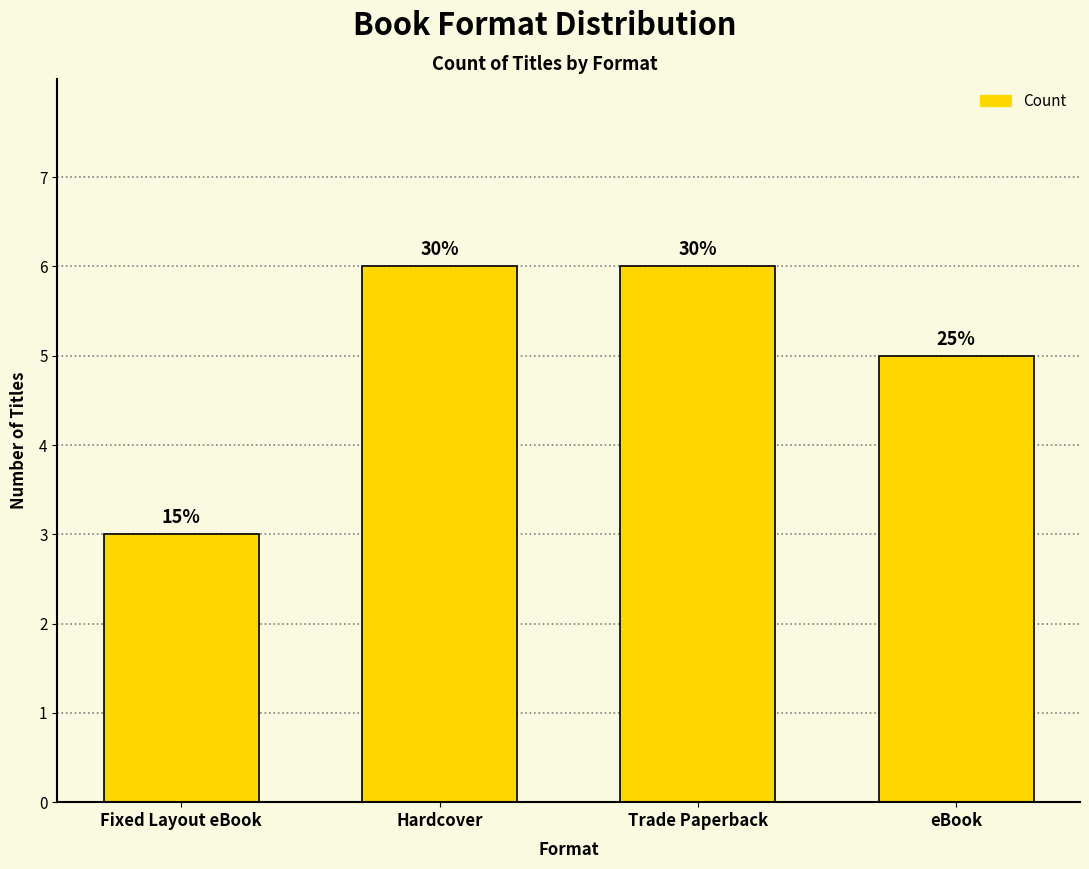

The chart shows a value of 4 at Trade Paperback. True or false?

False